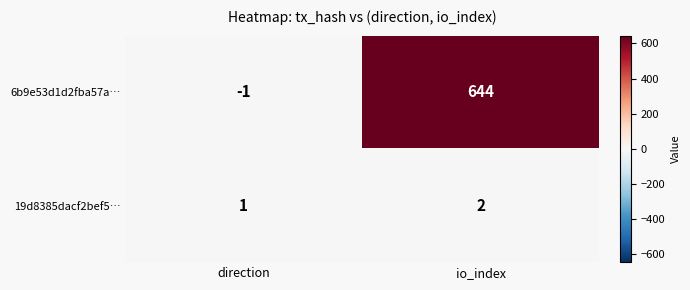

How many positive values does the 6b9e53d1d2fba57a… series have?

1